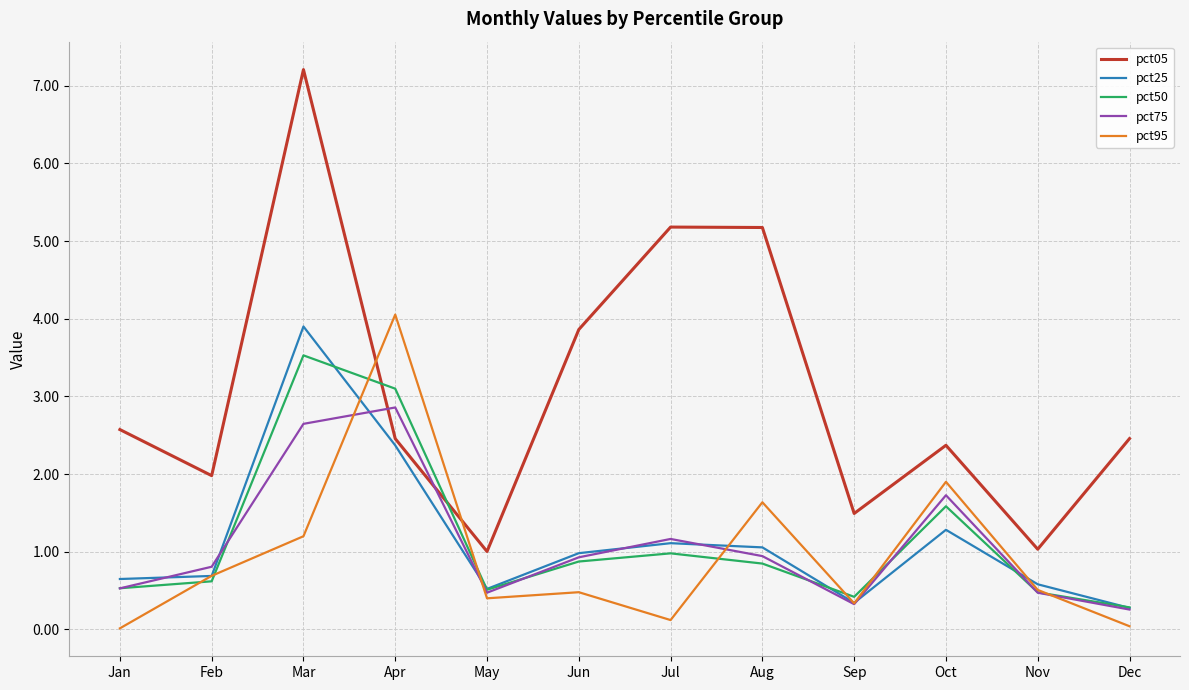

How many lines are shown in the chart?

5